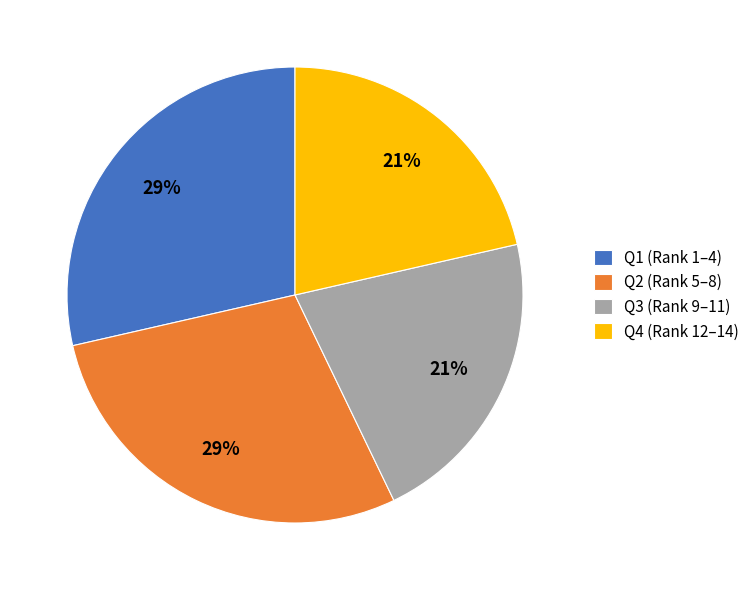

The Q2 slice represents 23% of the pie. True or false?

False